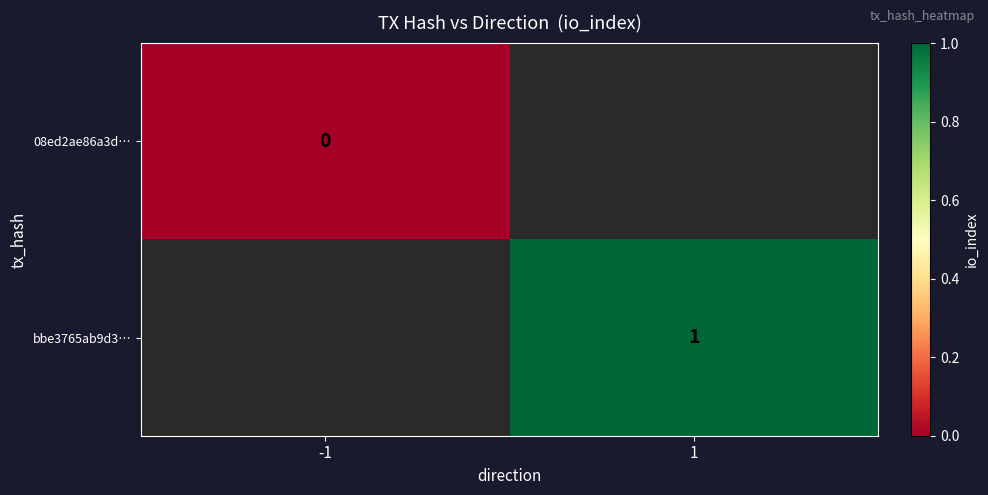

The bbe3765ab9d3… series shows 1 at 1. True or false?

True